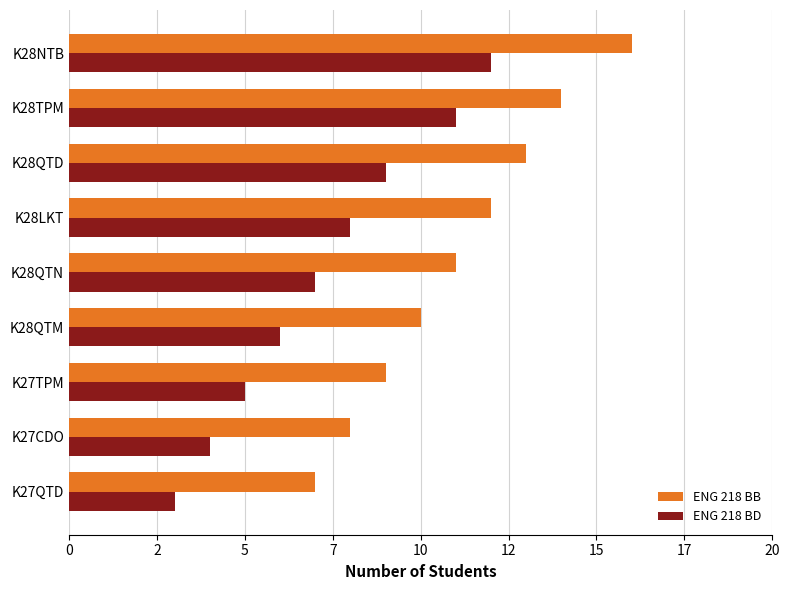

What are all the series names shown in the legend?

ENG 218 BB, ENG 218 BD